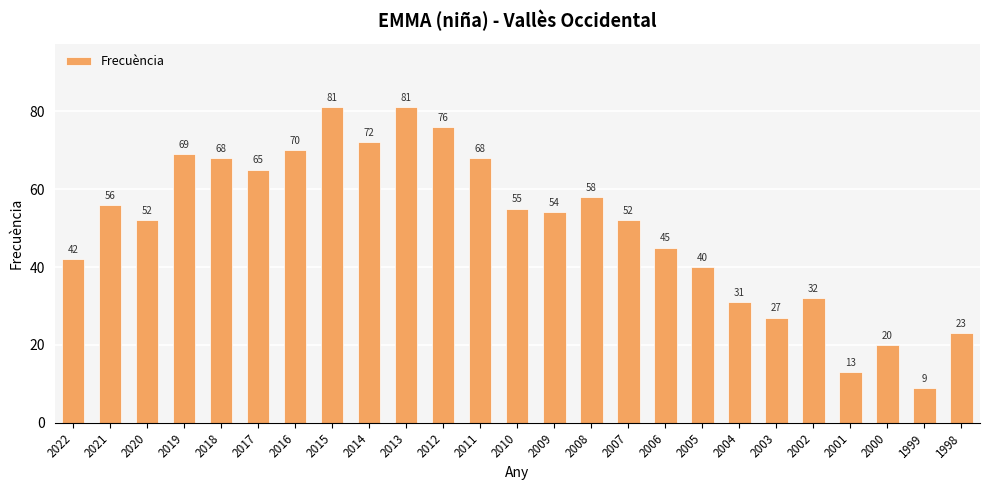

Which has a higher value, 2001 or 2022?

2022